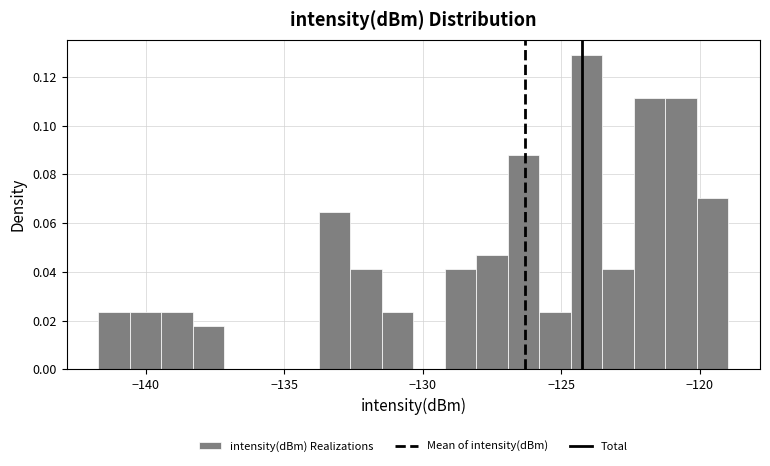

Around what value on the x-axis is the tallest bar? Give the approximate position of its centre, as read against the axis.

-124.0